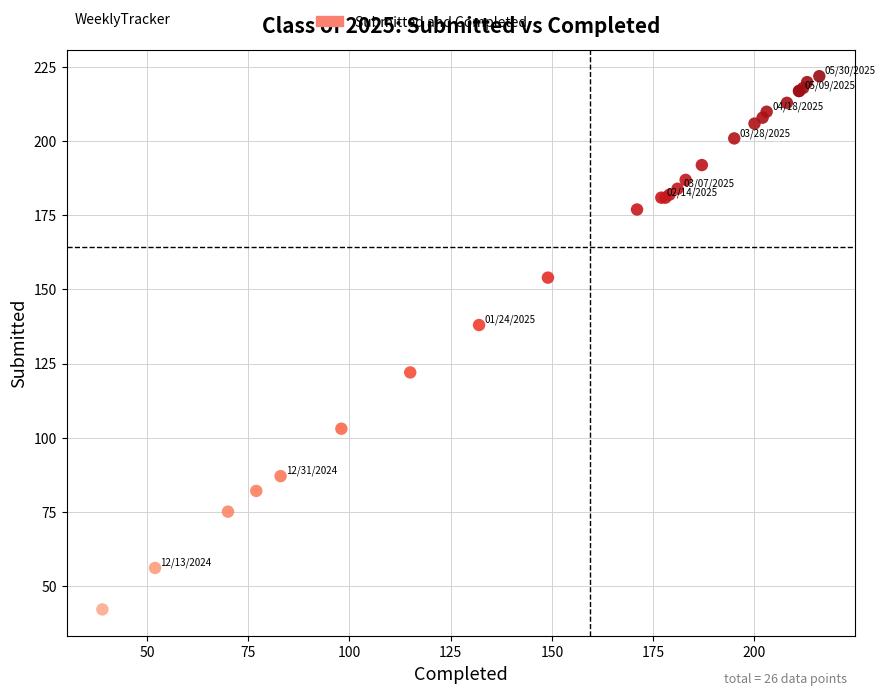

What Y value in the scatter plot is closest to 132?

138